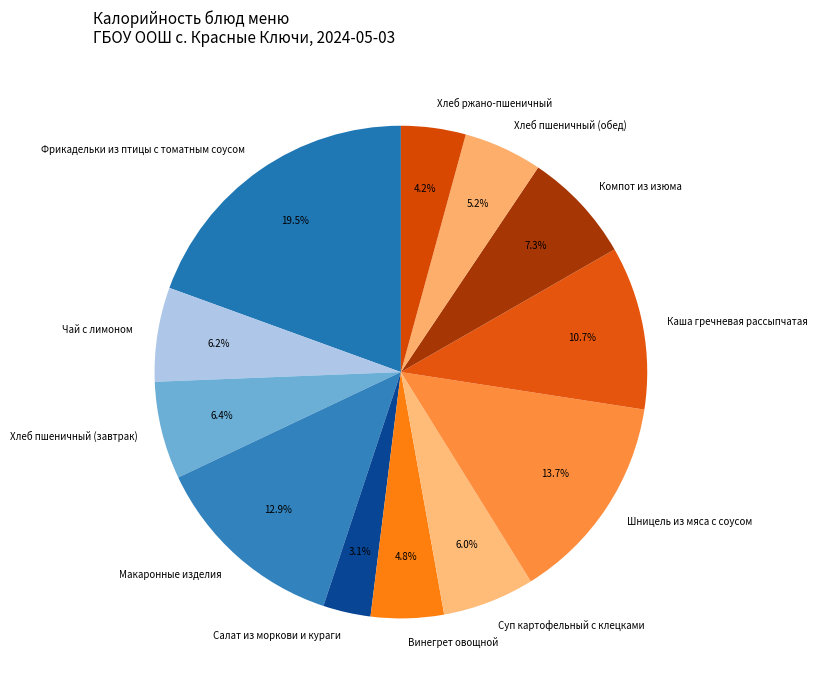

What is the smallest slice in the pie chart?

Салат из моркови и кураги